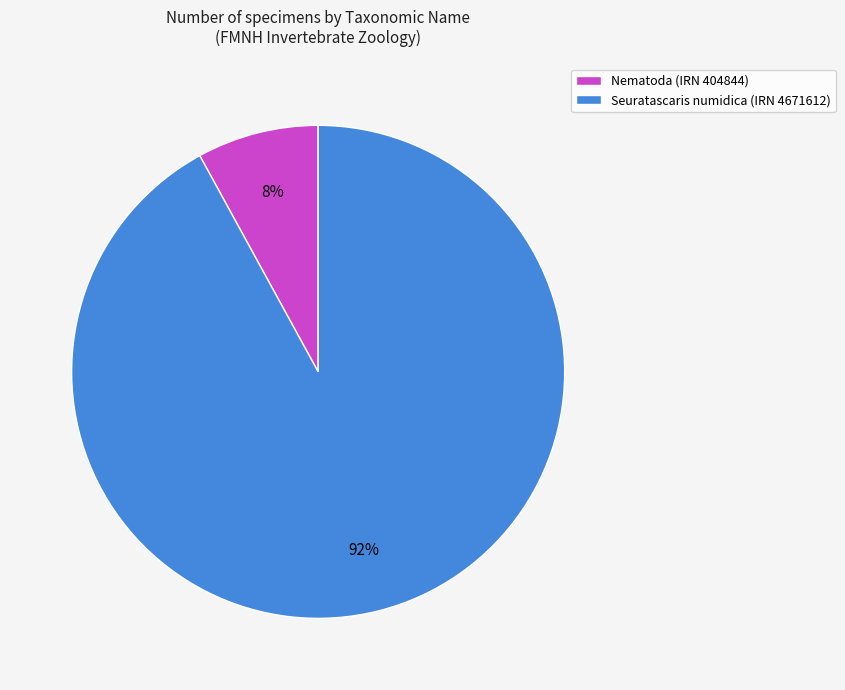

To the nearest percent, what is the difference between the largest and smallest slice percentages?

84%